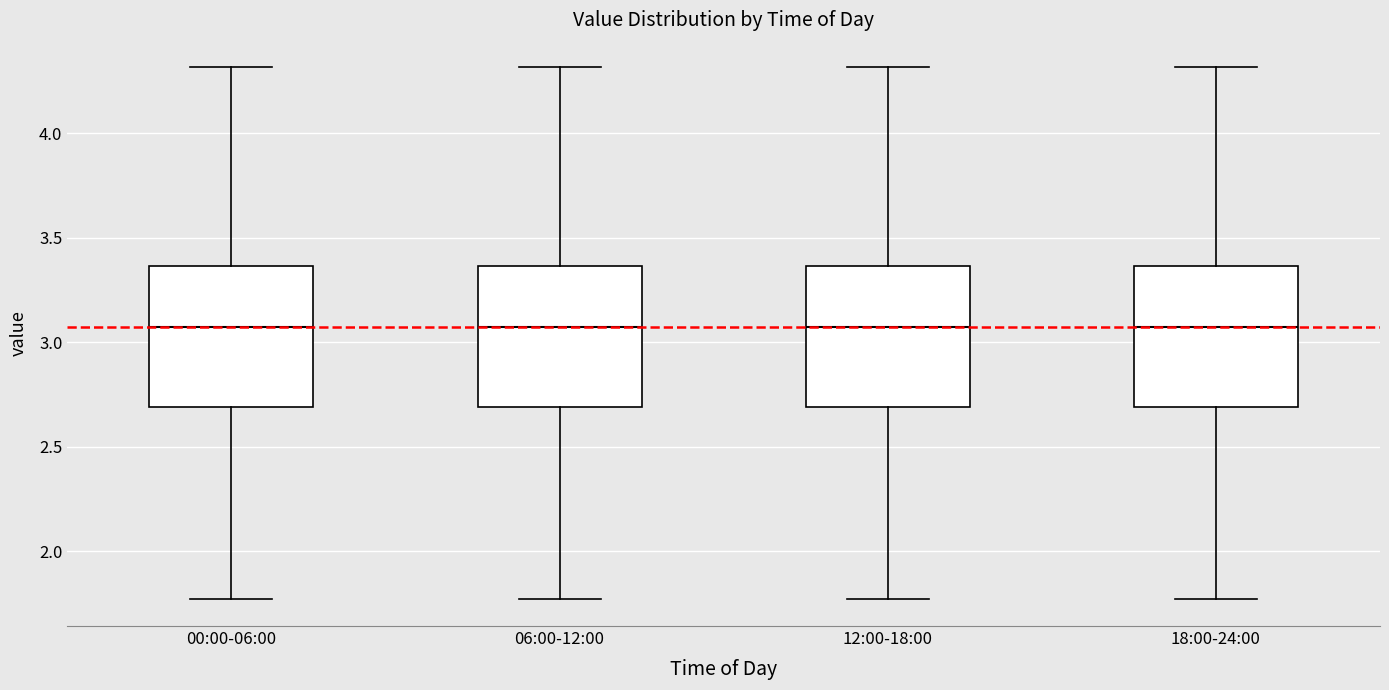

Reading left to right, read every box against the y-axis: the position of its median line, the range the box covers, and the ends of its whiskers. The values are not printed on the chart, so give them approximately, as read against the axis.

00:00-06:00: median 3.10, box 2.70 to 3.35, whiskers 1.75 to 4.30
06:00-12:00: median 3.10, box 2.70 to 3.35, whiskers 1.75 to 4.30
12:00-18:00: median 3.10, box 2.70 to 3.35, whiskers 1.75 to 4.30
18:00-24:00: median 3.10, box 2.70 to 3.35, whiskers 1.75 to 4.30